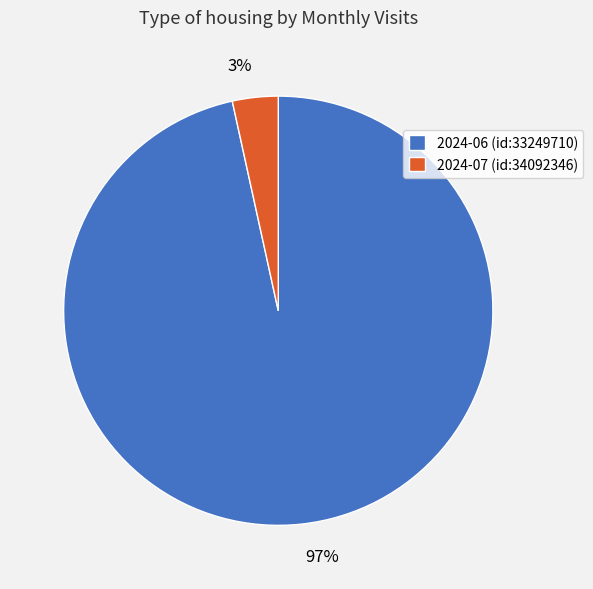

Do 2024-06 (id:33249710) and 2024-07 (id:34092346) together represent more than half of the pie?

Yes